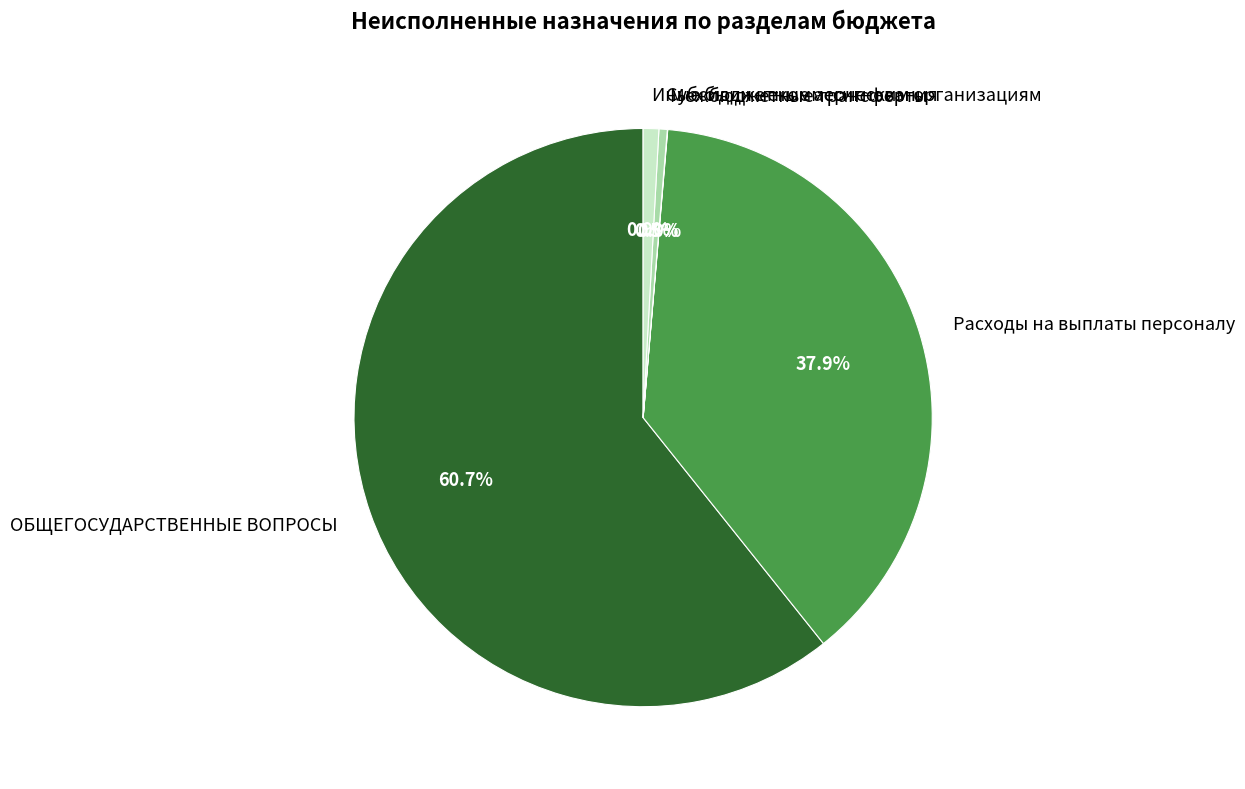

Which slice is the largest?

ОБЩЕГОСУДАРСТВЕННЫЕ ВОПРОСЫ